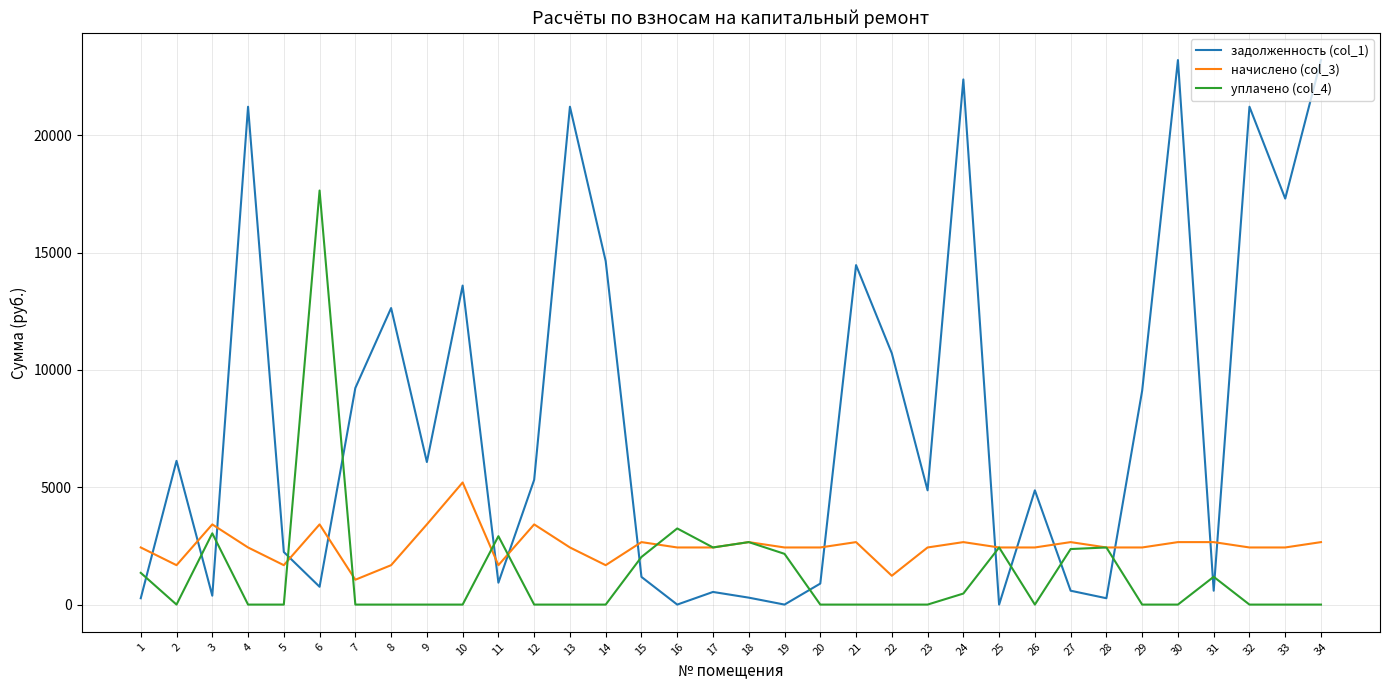

Does the chart have visible grid lines?

Yes